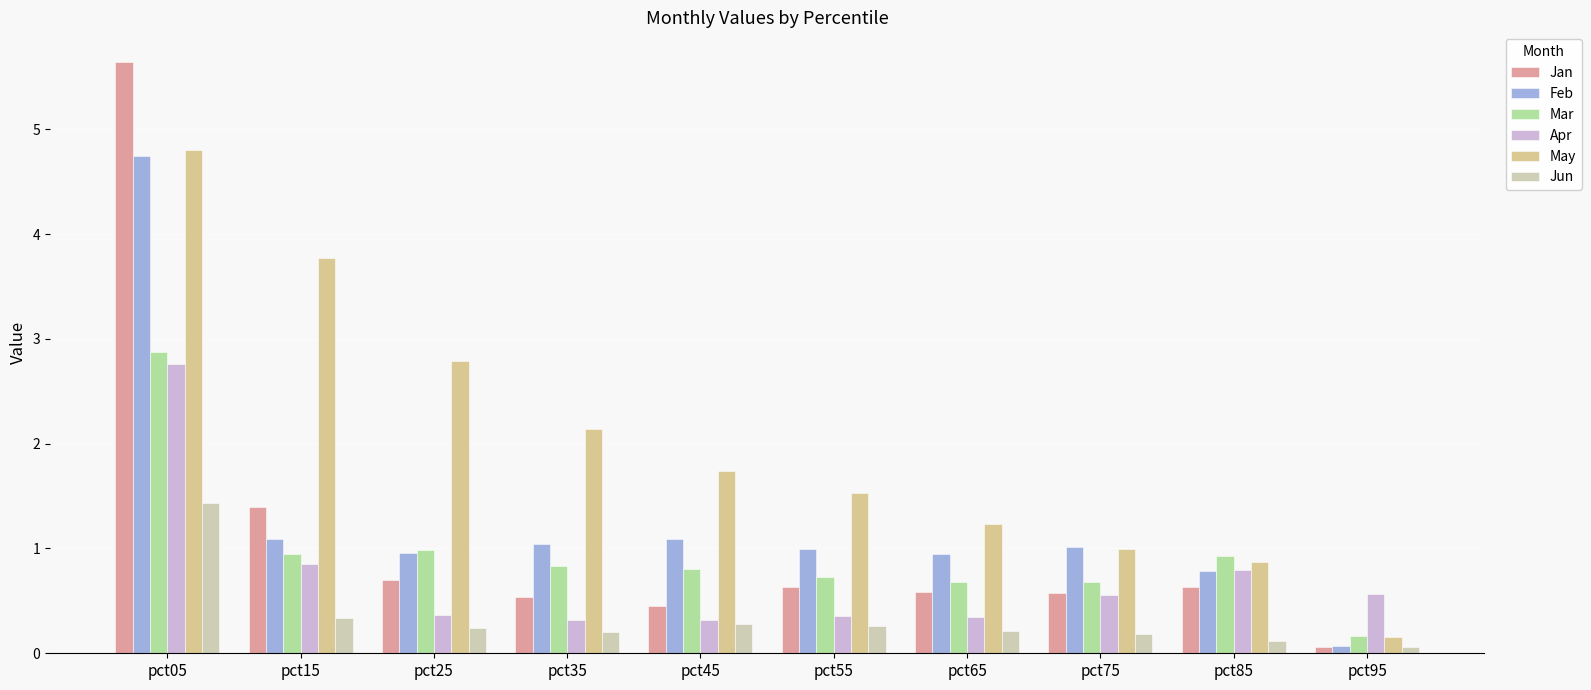

Which series has the largest total across all categories?

May